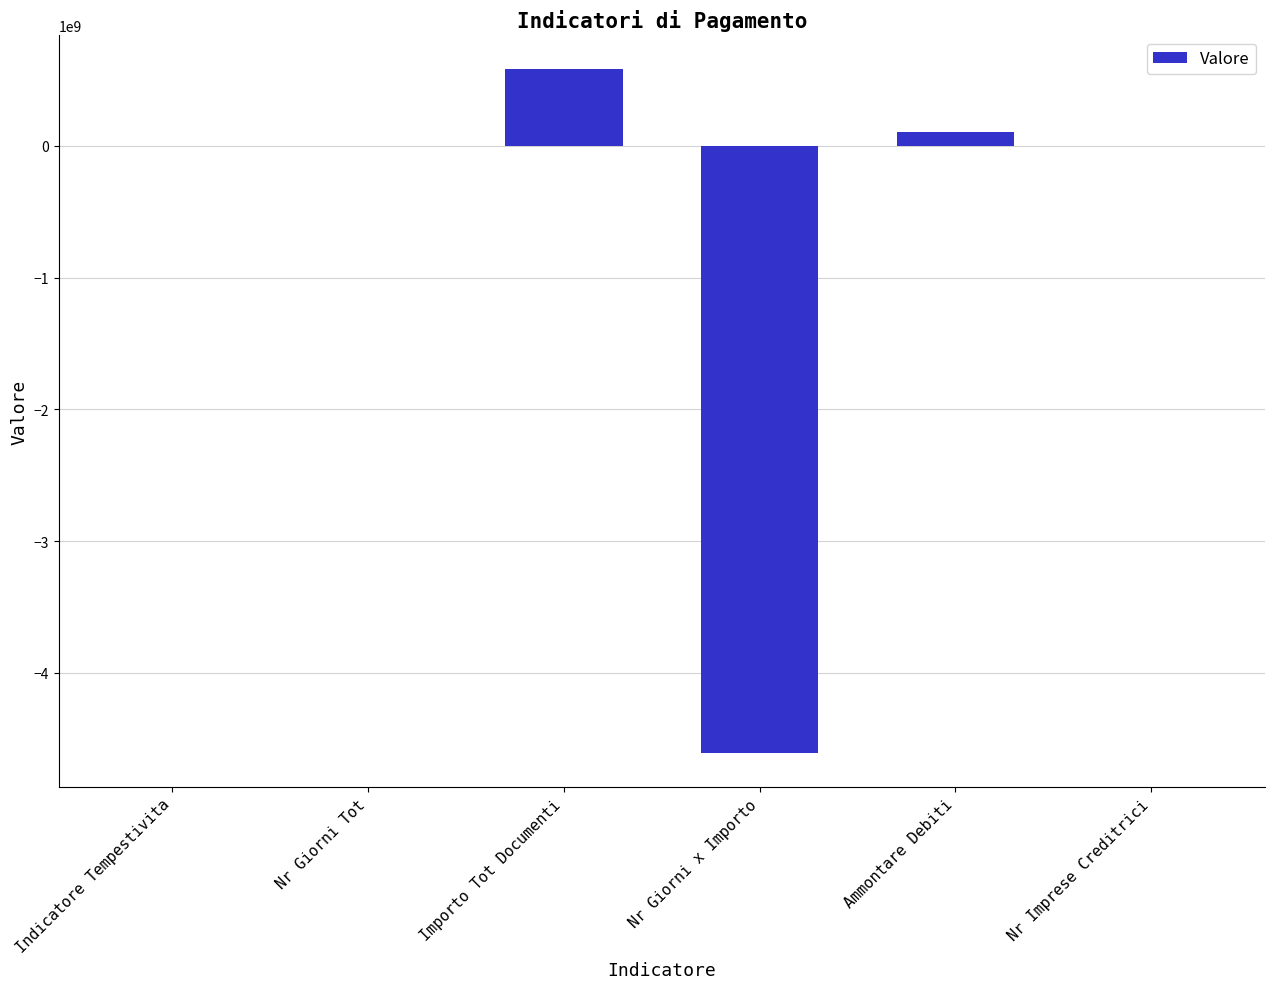

What is the difference between the values at Importo Tot Documenti and Nr Imprese Creditrici?

579704613.7